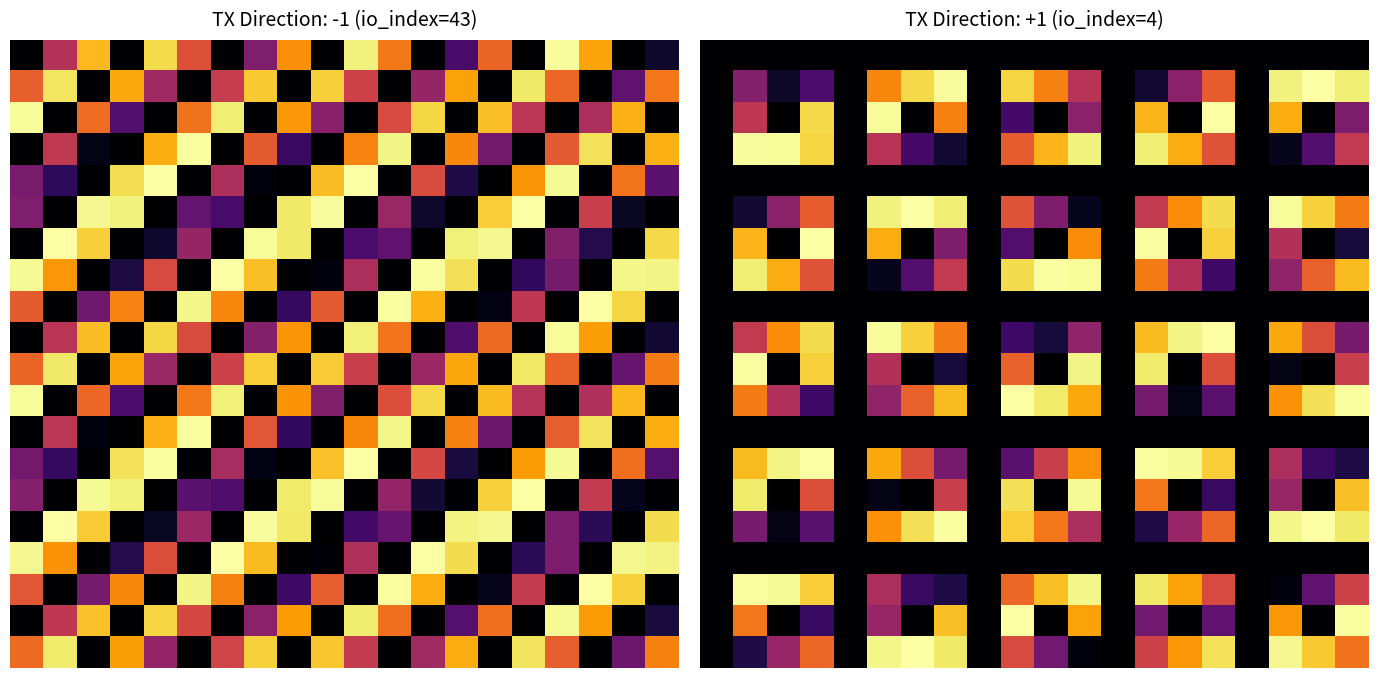

How many distinct data groups are displayed?

20